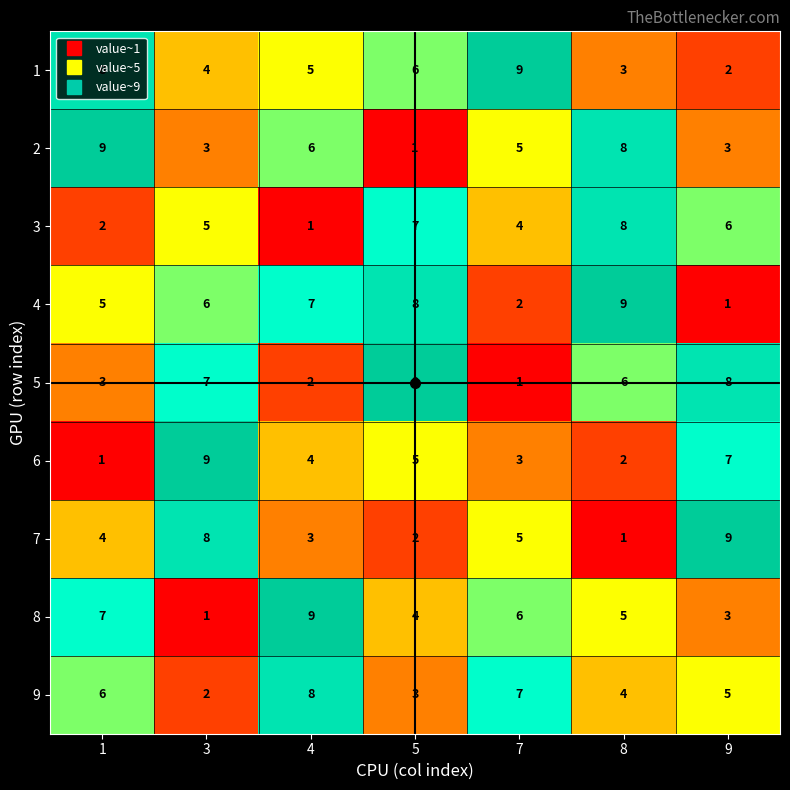

The 3 series shows 4 at 7. True or false?

True